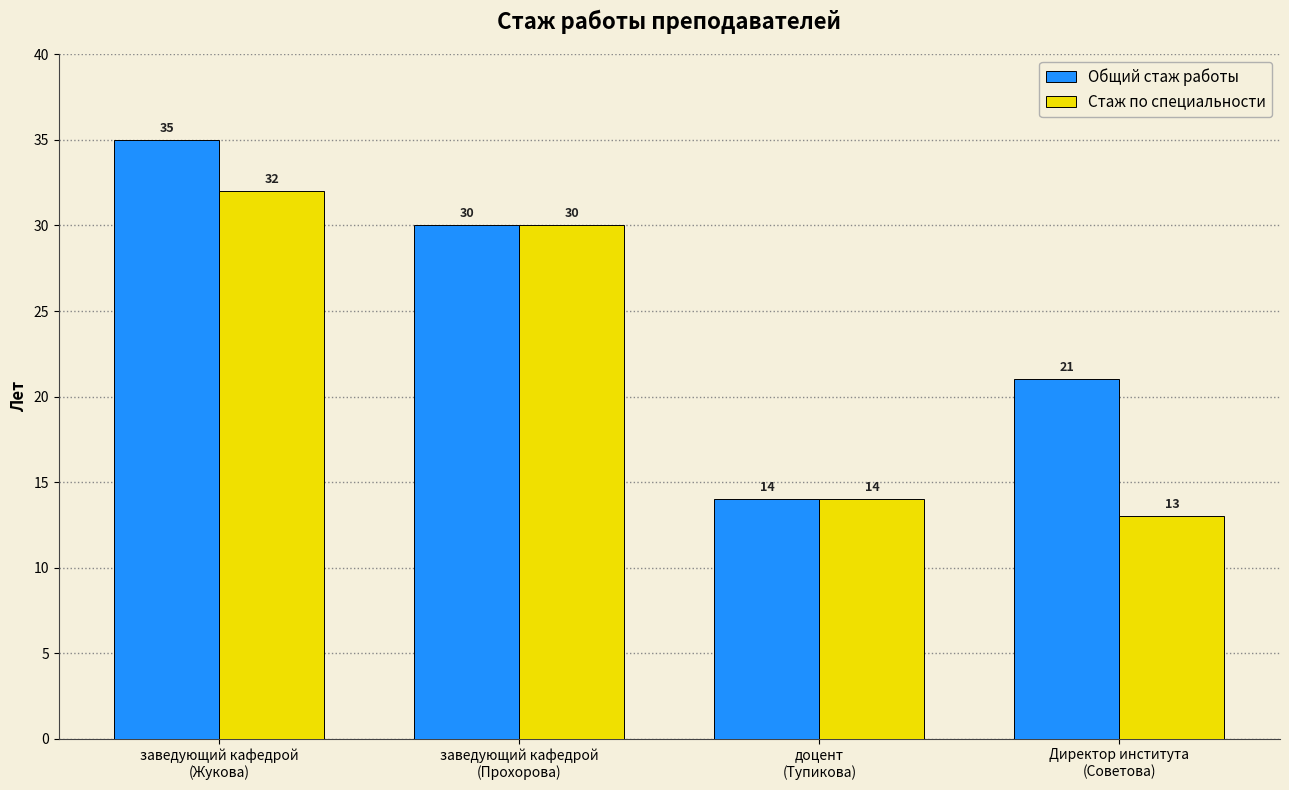

Which category has the lowest value in the Стаж по специальности series?

Директор института
(Советова)